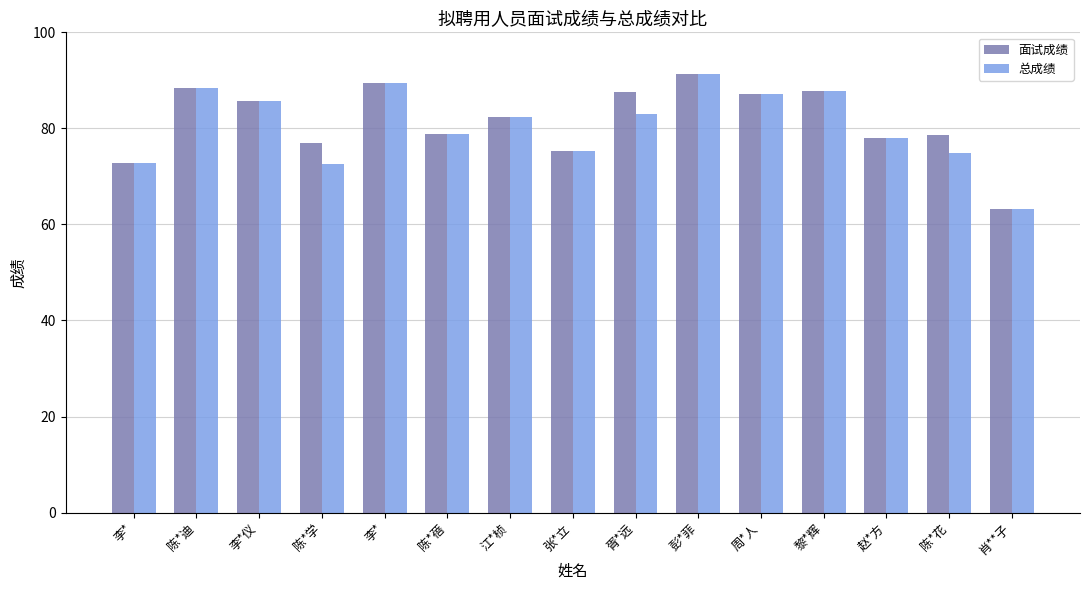

Rank the categories by 面试成绩 value from lowest to highest.

肖**子, 李*, 张*立, 陈*学, 赵*方, 陈*花, 陈*蓓, 江*桢, 李*仪, 周*人, 胥*远, 黎*辉, 陈*迪, 李*, 彭*菲